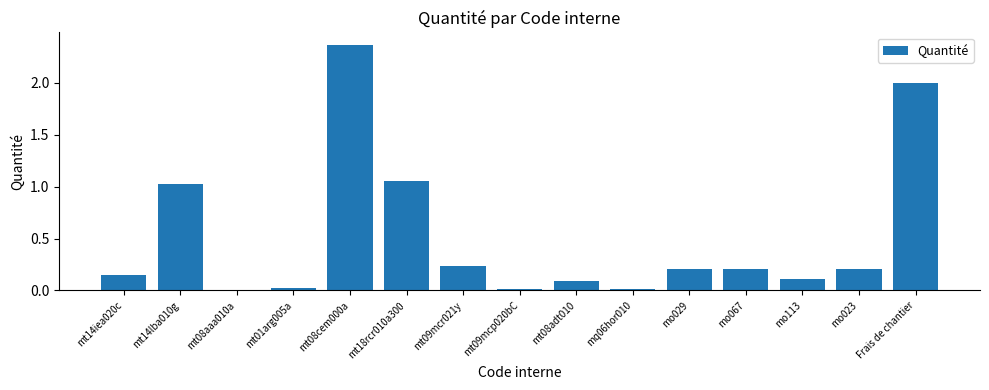

What is the change in value from mt14iea020c to mt18rcr010a300?

+0.9